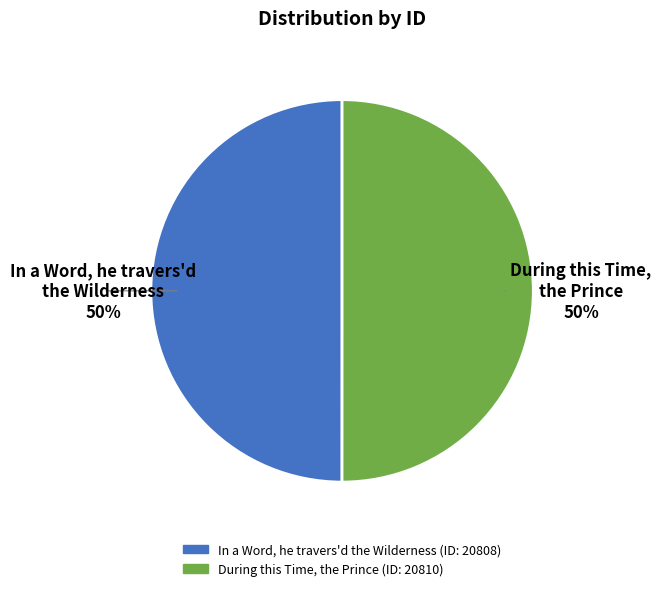

To the nearest percent, what portion does During this Time, the Prince represent?

50%